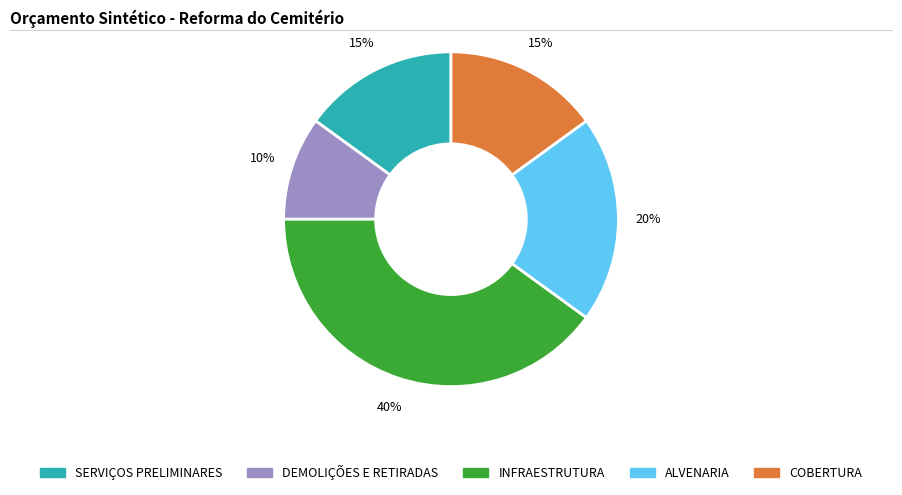

Which category has the smallest portion of the pie?

DEMOLIÇÕES E RETIRADAS